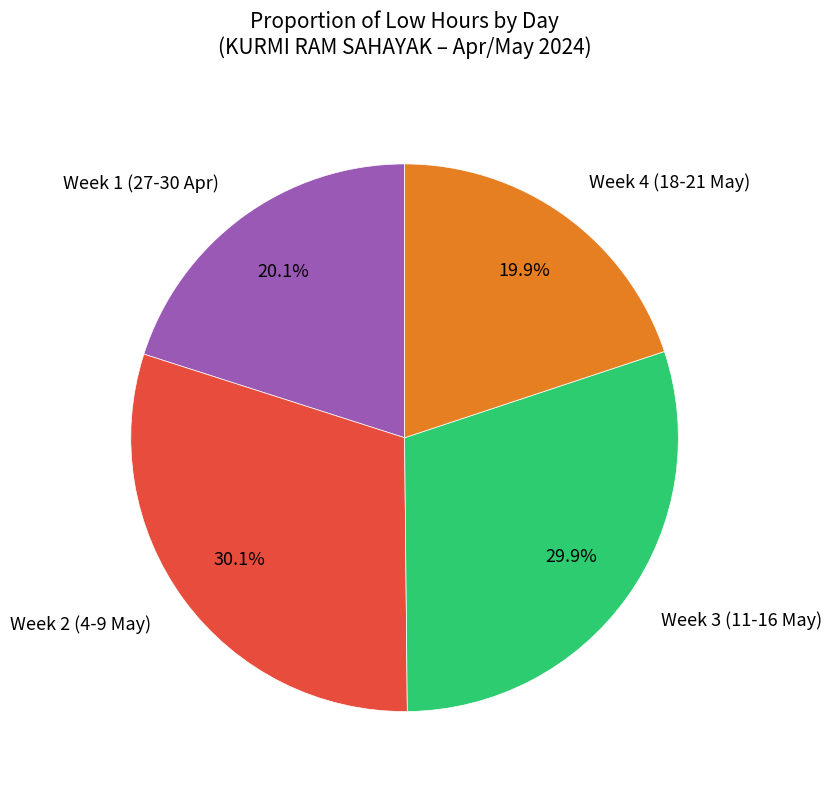

Count the number of slices in the pie.

4